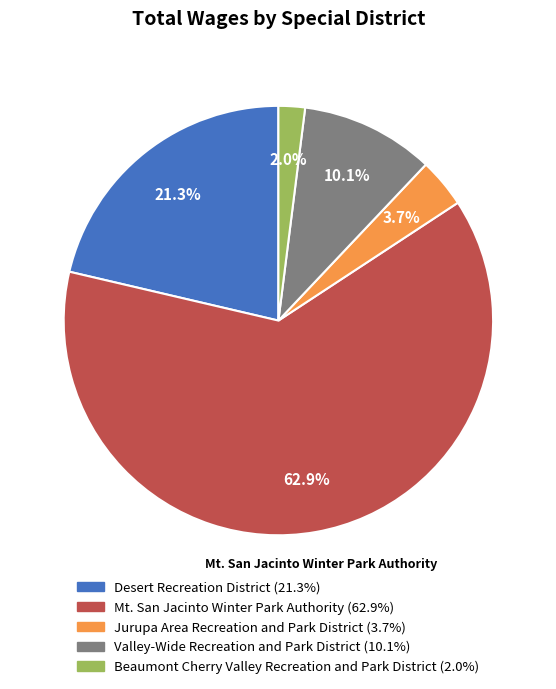

Count the number of slices in the pie.

5